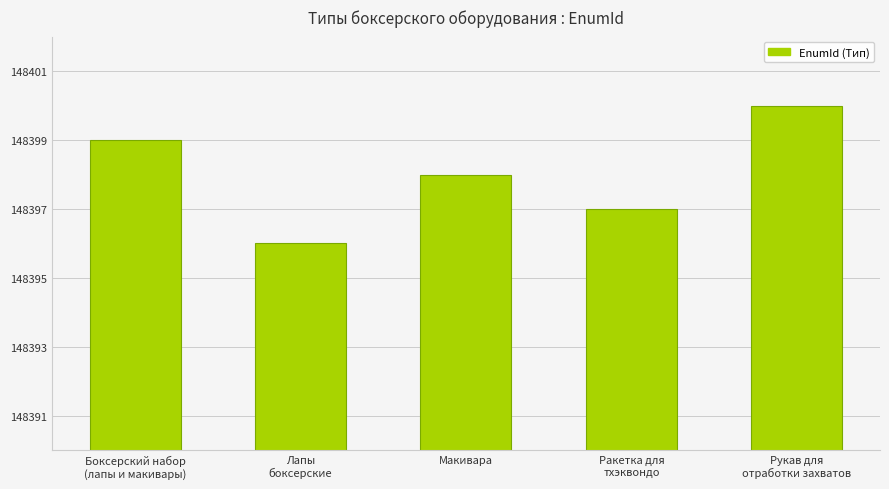

How many series are shown in this chart?

1